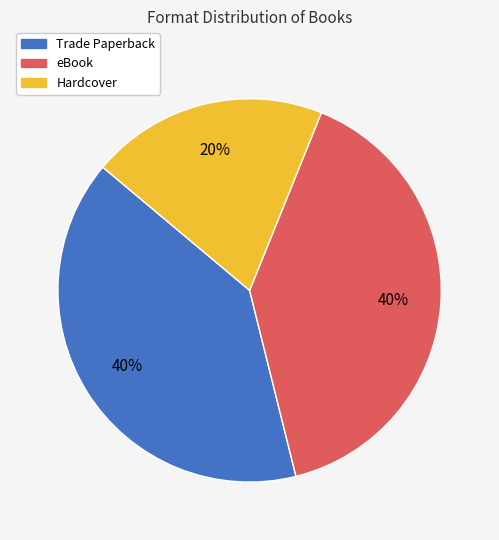

Is the sum of eBook and Hardcover greater than half?

Yes